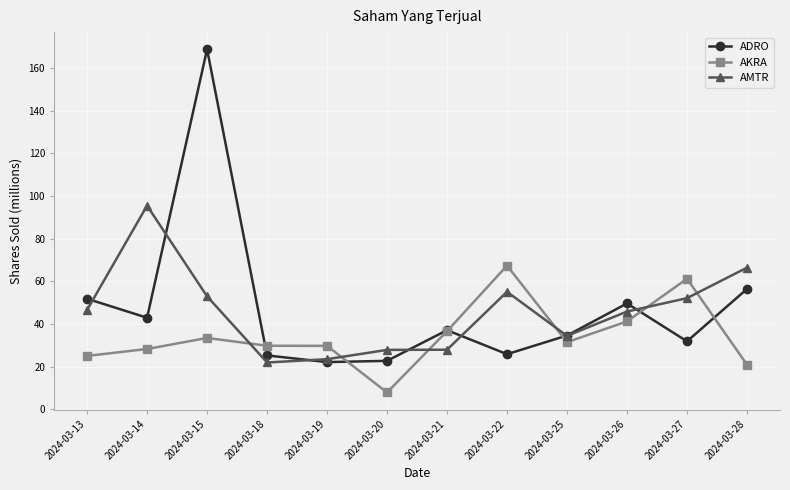

What is the approximate value of AMTR at 2024-03-28?

66.5